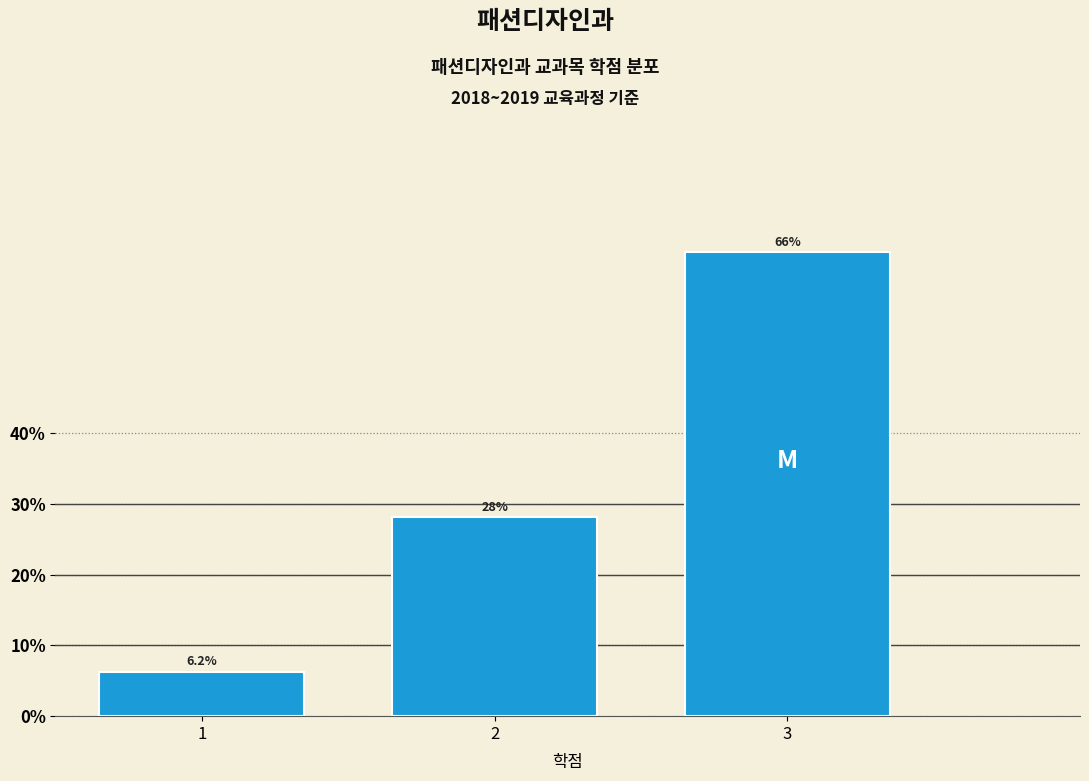

Which label corresponds to the largest value in the chart?

3